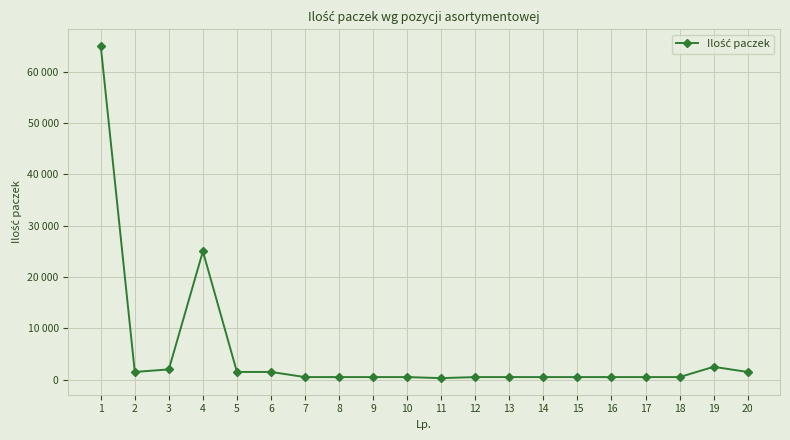

True or false: the data has more than 1 interior local peaks.

True